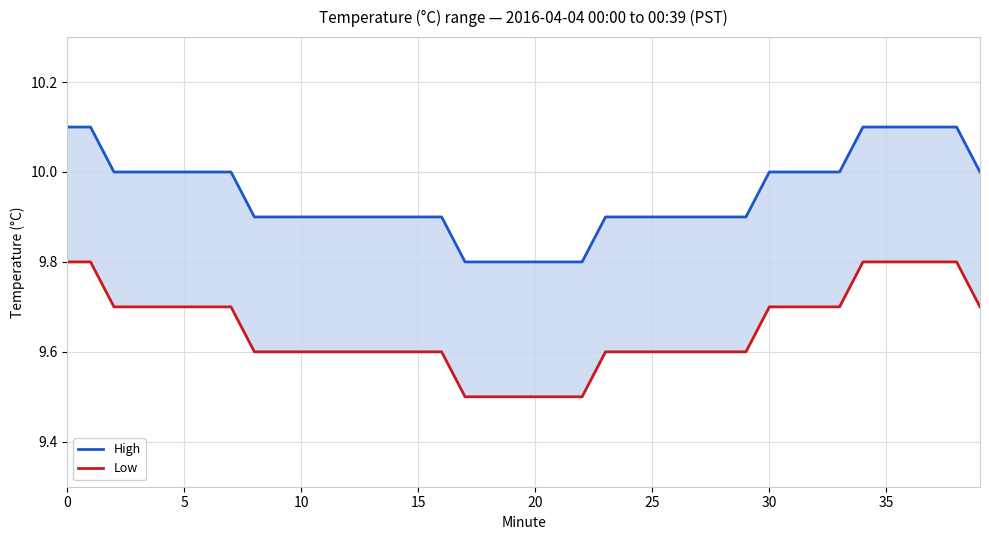

What is the average value of the High series?

9.9